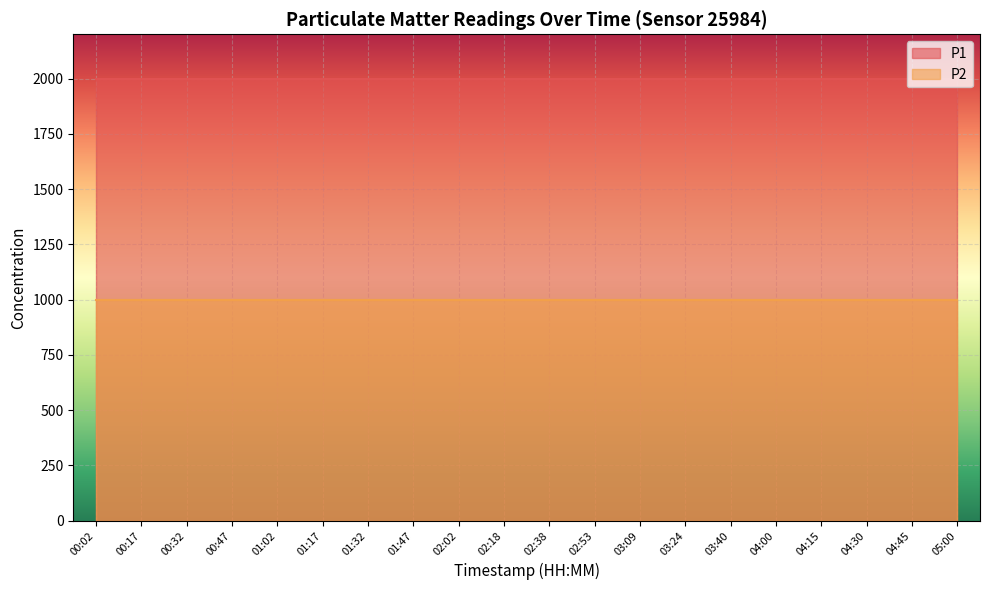

Reading left to right, transcribe all the data shown in this chart.

P1: 1999.9	1999.9	1999.9	1999.9	1999.9	1999.9	1999.9	1999.9	1999.9	1999.9	1999.9	1999.9	1999.9	1999.9	1999.9	1999.9	1999.9	1999.9	1999.9	1999.9
P2: 999.9	999.9	999.9	999.9	999.9	999.9	999.9	999.9	999.9	999.9	999.9	999.9	999.9	999.9	999.9	999.9	999.9	999.9	999.9	999.9